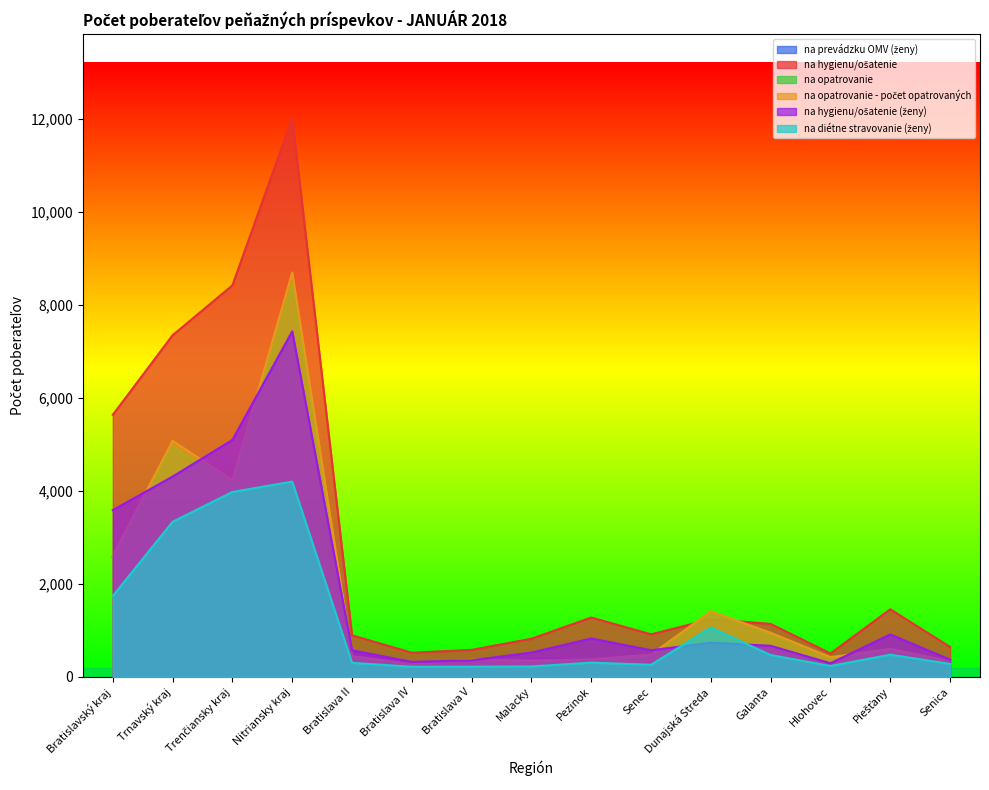

At which category is the sum across all series the highest?

Nitriansky kraj